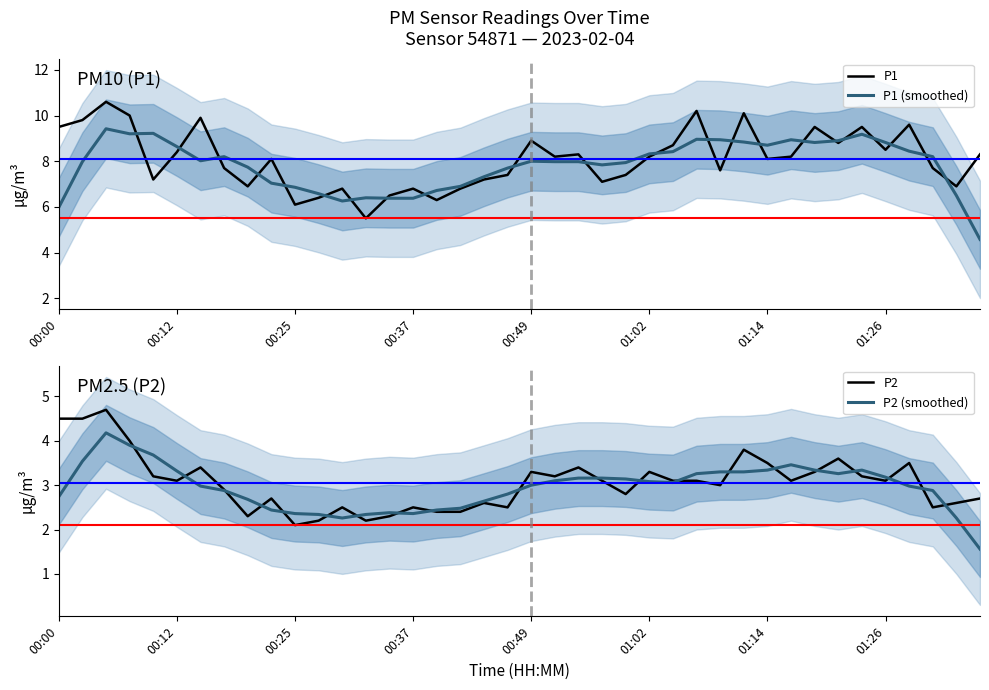

True or false: P2 and P2 (smoothed) cross at least once.

True